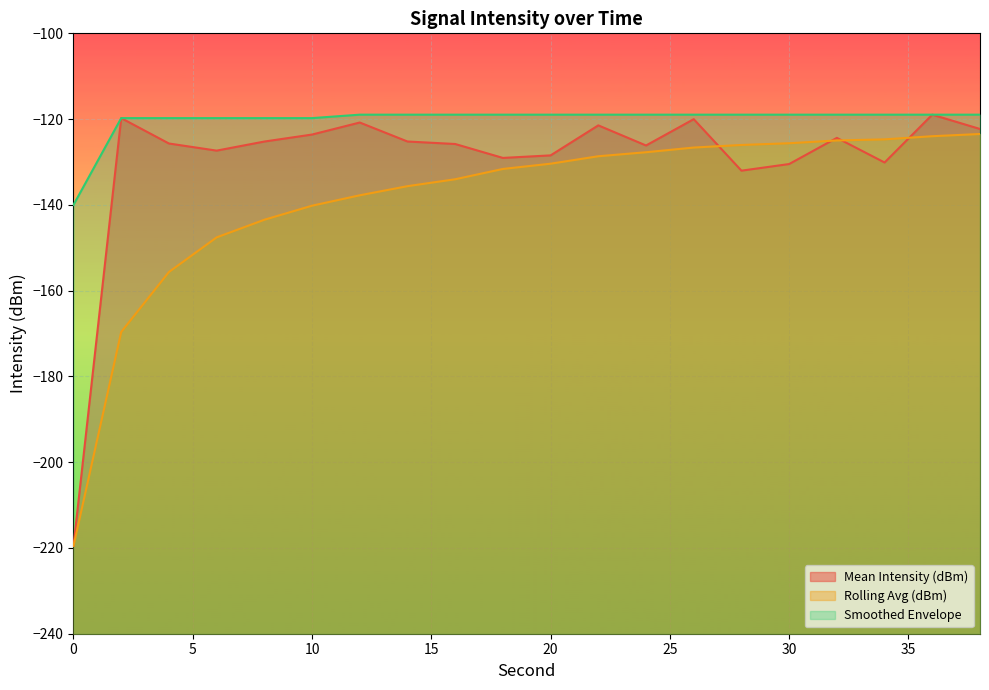

At how many categories does at least one series exceed -158?

20